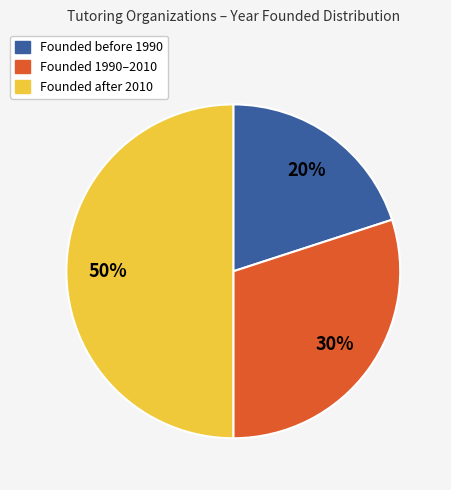

To the nearest percent, what is the difference between the largest and smallest slice percentages?

30%